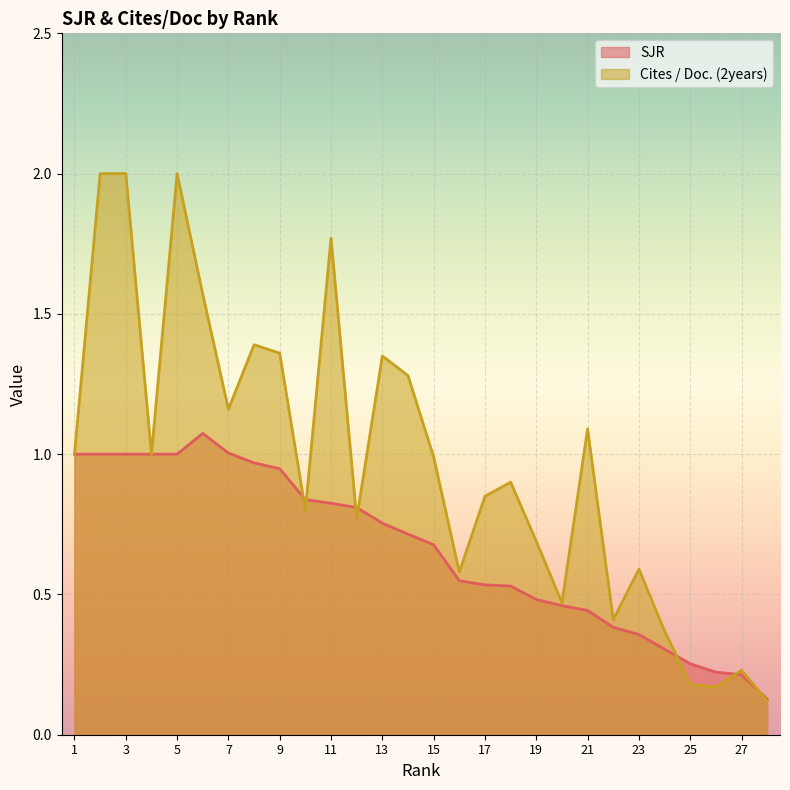

What is the value of the SJR point at the 25th from the left?

0.3